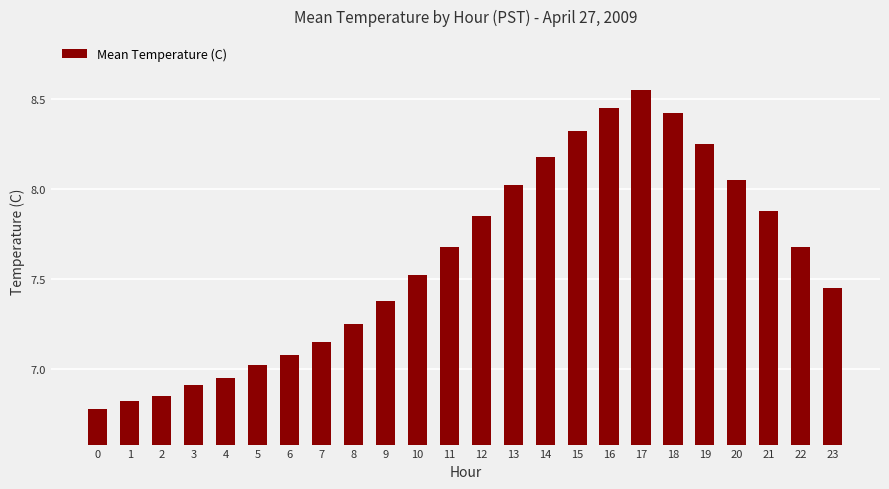

Between 8 and 2, which is larger?

8